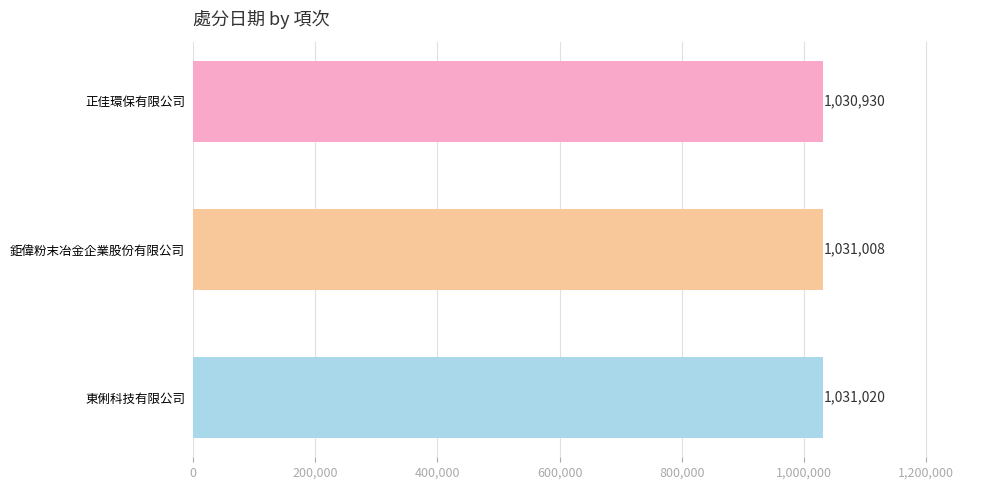

Rank the categories by value from lowest to highest.

正佳環保有限公司, 鉅偉粉末冶金企業股份有限公司, 東俐科技有限公司